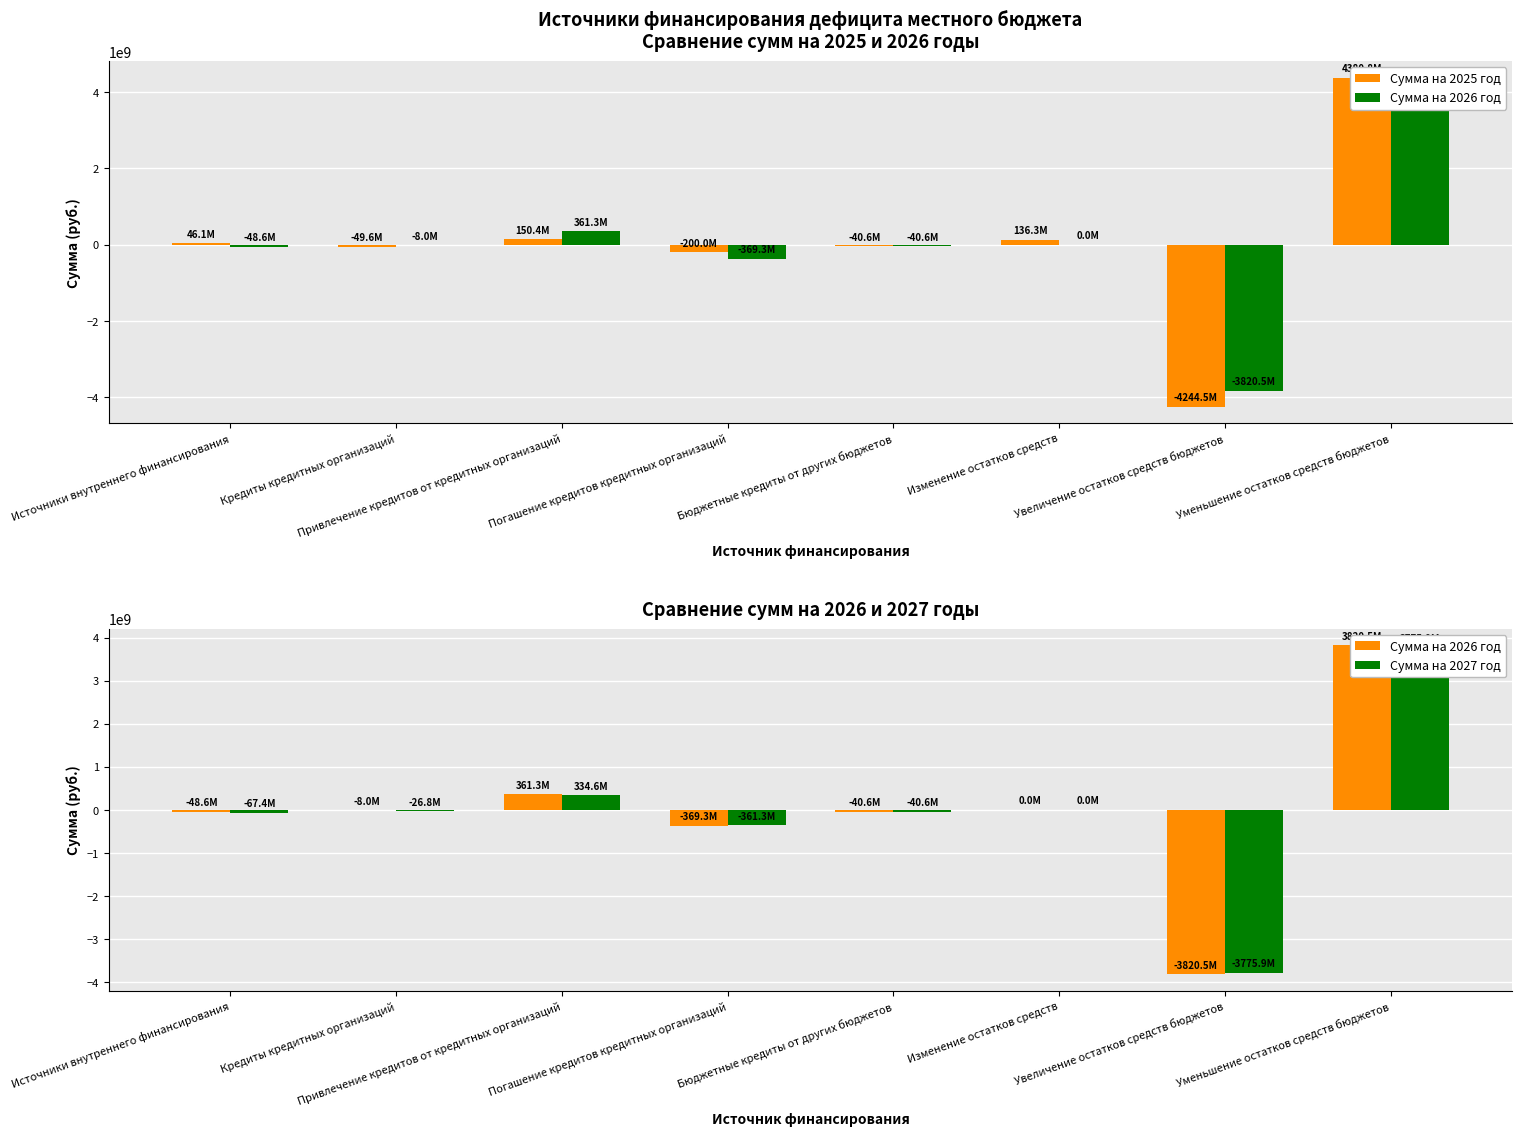

The Сумма на 2025 год series shows -4244520569.9 at Увеличение остатков средств бюджетов. True or false?

True